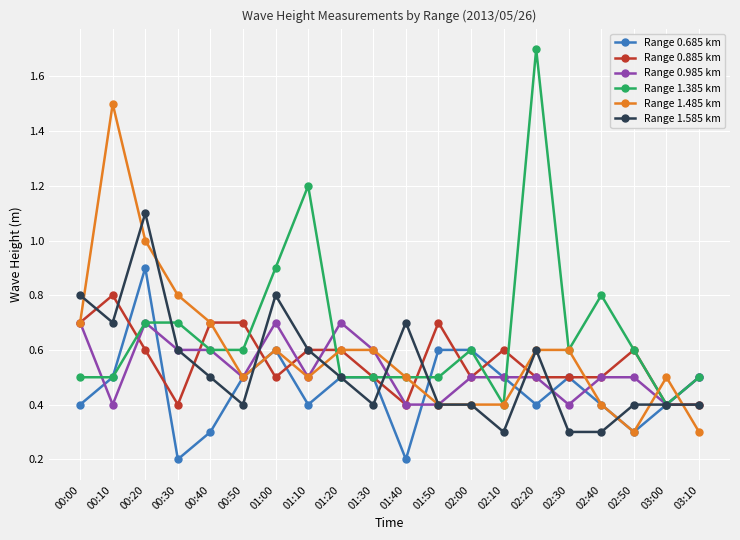

Reading left to right, list all the values displayed in this chart.

Range 0.685 km: 0.4	0.5	0.9	0.2	0.3	0.5	0.6	0.4	0.5	0.5	0.2	0.6	0.6	0.5	0.4	0.5	0.4	0.3	0.4	0.5
Range 0.885 km: 0.7	0.8	0.6	0.4	0.7	0.7	0.5	0.6	0.6	0.5	0.4	0.7	0.5	0.6	0.5	0.5	0.5	0.6	0.4	0.4
Range 0.985 km: 0.7	0.4	0.7	0.6	0.6	0.5	0.7	0.5	0.7	0.6	0.4	0.4	0.5	0.5	0.5	0.4	0.5	0.5	0.4	0.5
Range 1.385 km: 0.5	0.5	0.7	0.7	0.6	0.6	0.9	1.2	0.5	0.5	0.5	0.5	0.6	0.4	1.7	0.6	0.8	0.6	0.4	0.5
Range 1.485 km: 0.7	1.5	1.0	0.8	0.7	0.5	0.6	0.5	0.6	0.6	0.5	0.4	0.4	0.4	0.6	0.6	0.4	0.3	0.5	0.3
Range 1.585 km: 0.8	0.7	1.1	0.6	0.5	0.4	0.8	0.6	0.5	0.4	0.7	0.4	0.4	0.3	0.6	0.3	0.3	0.4	0.4	0.4